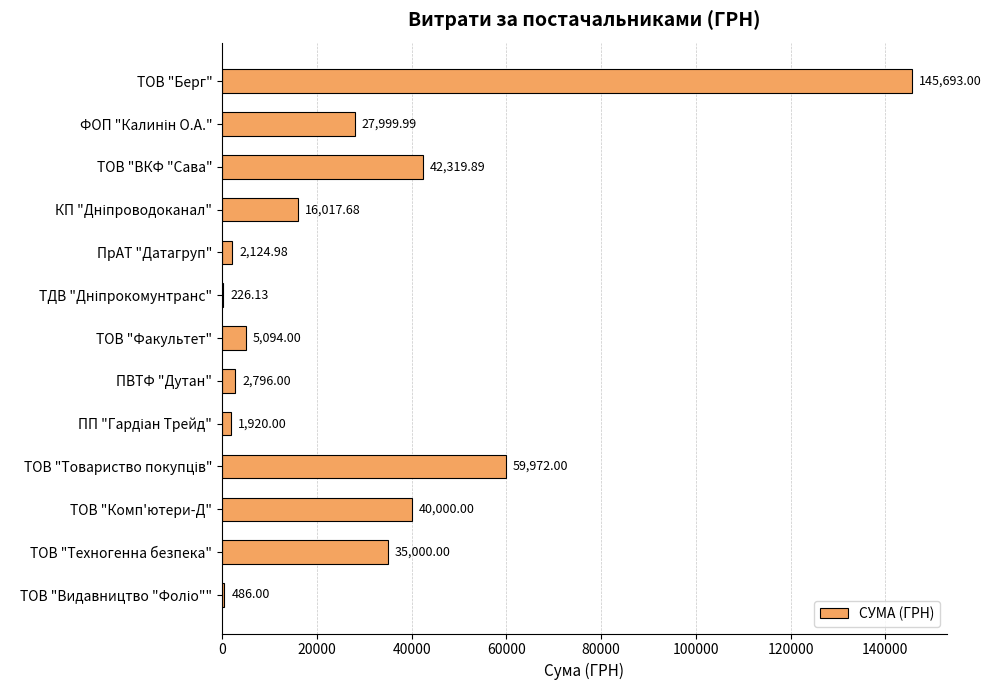

At which category does the chart reach its peak across all series?

ТОВ "Берг"